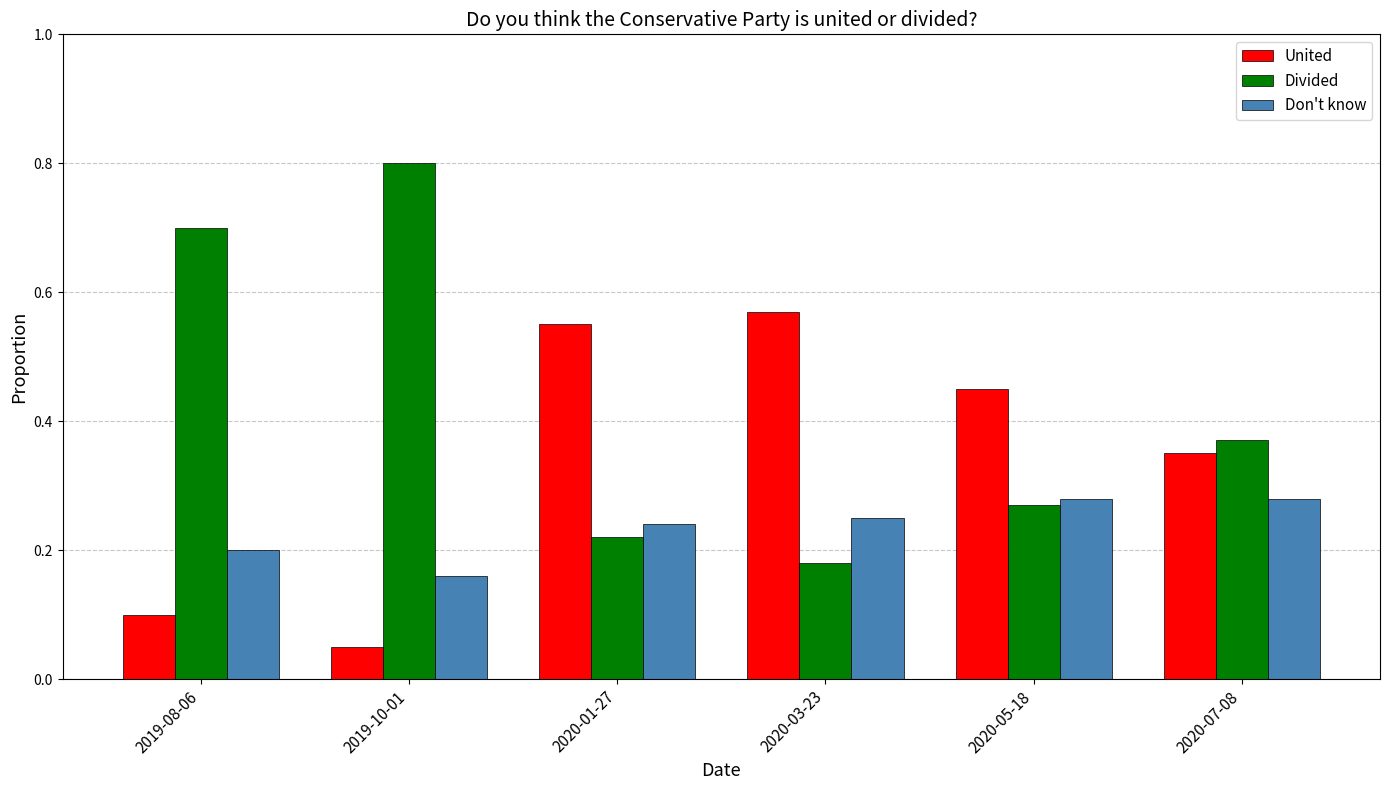

The value of United at 2020-07-08 is 0.5. True or false?

False